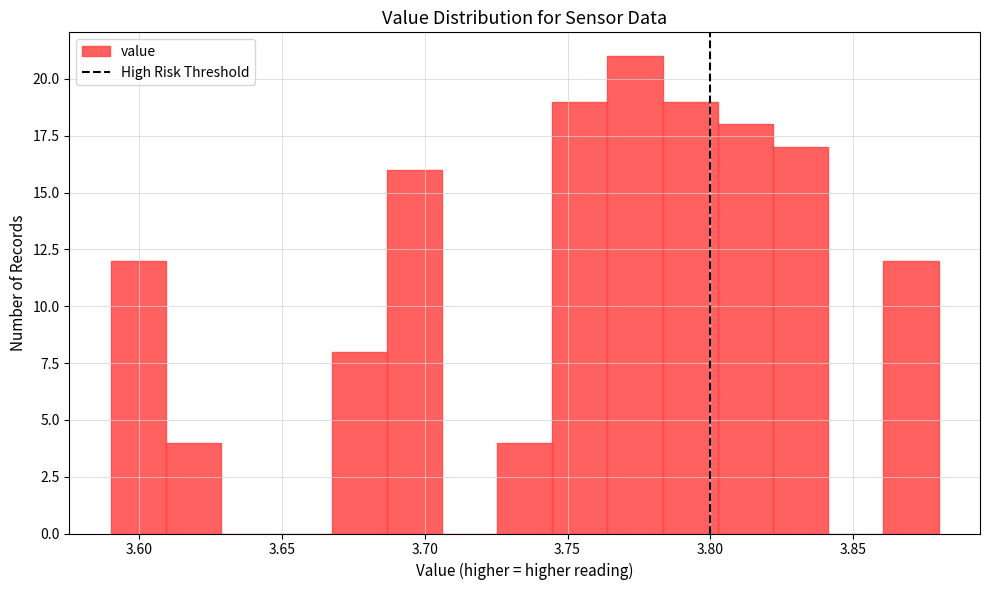

Around what value on the x-axis is the tallest bar? Give the approximate position of its centre, as read against the axis.

3.775